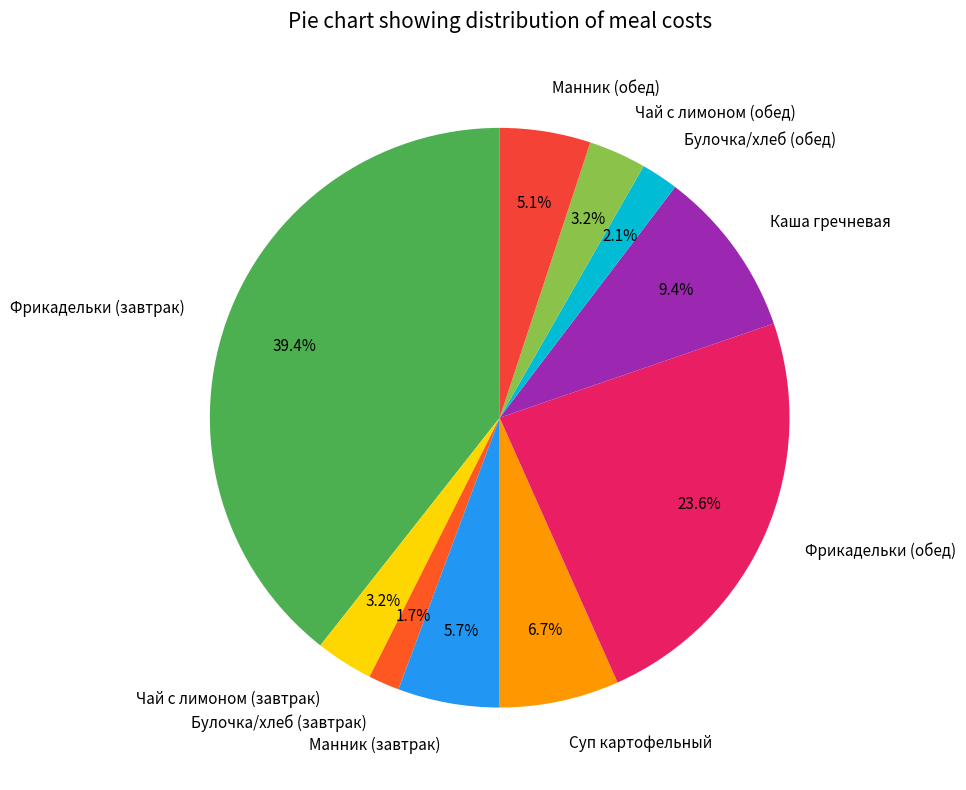

Is Манник (обед) the majority of the pie?

No